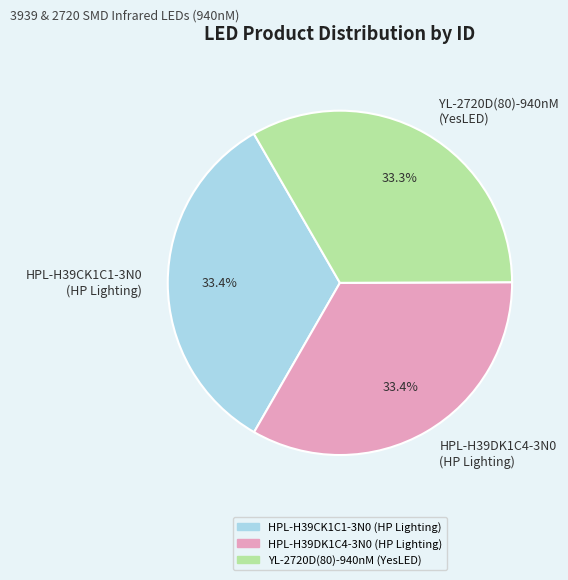

Is HPL-H39DK1C4-3N0 (HP Lighting) the majority of the pie?

No